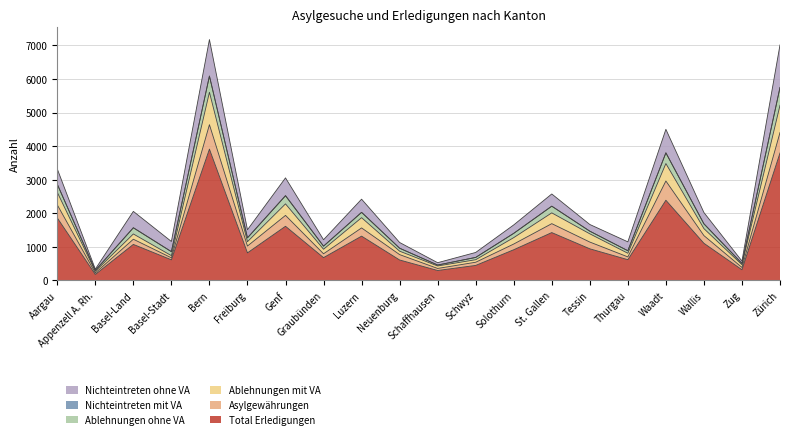

What is the minimum value for Total Erledigungen?

181